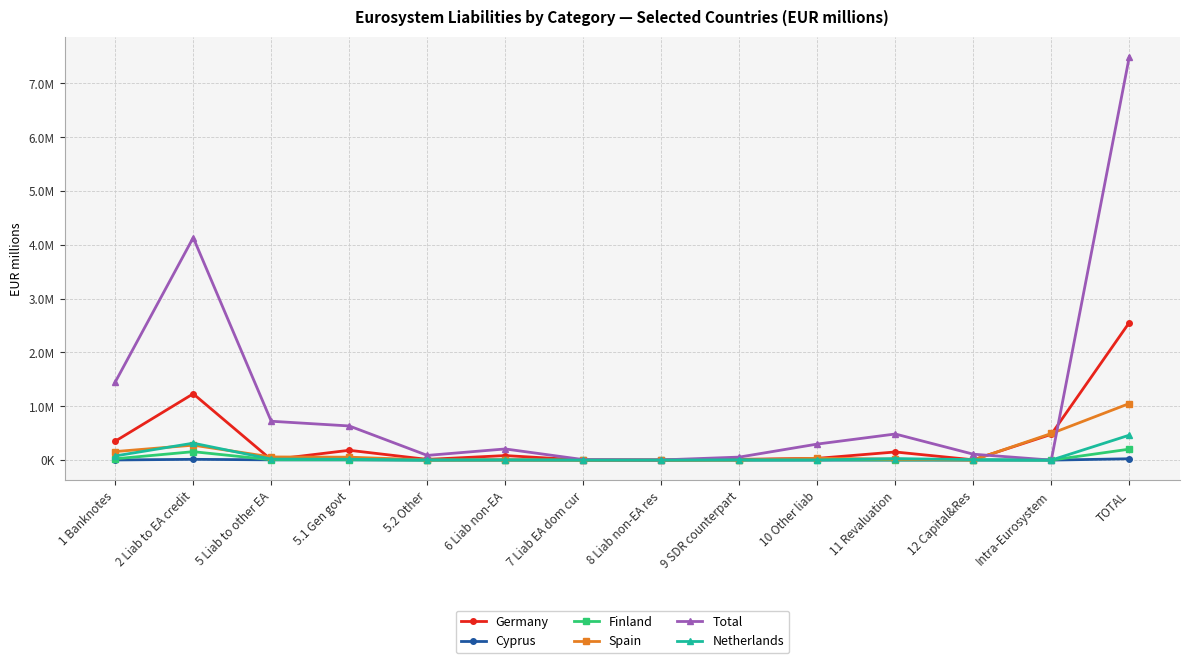

What are all the series names shown in the legend?

Germany, Cyprus, Finland, Spain, Total, Netherlands